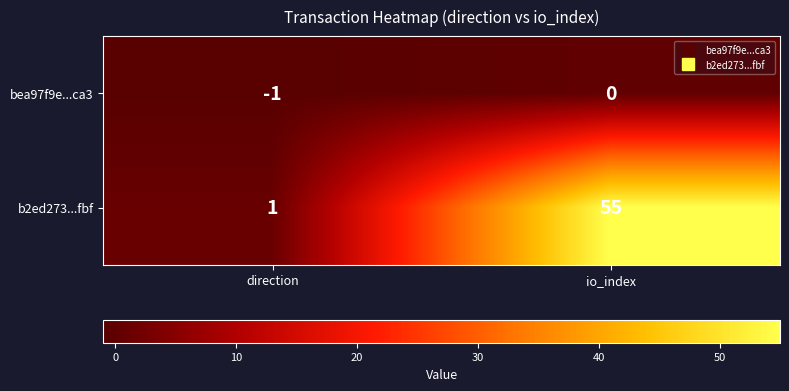

The b2ed273...fbf series shows 1 at direction. True or false?

True